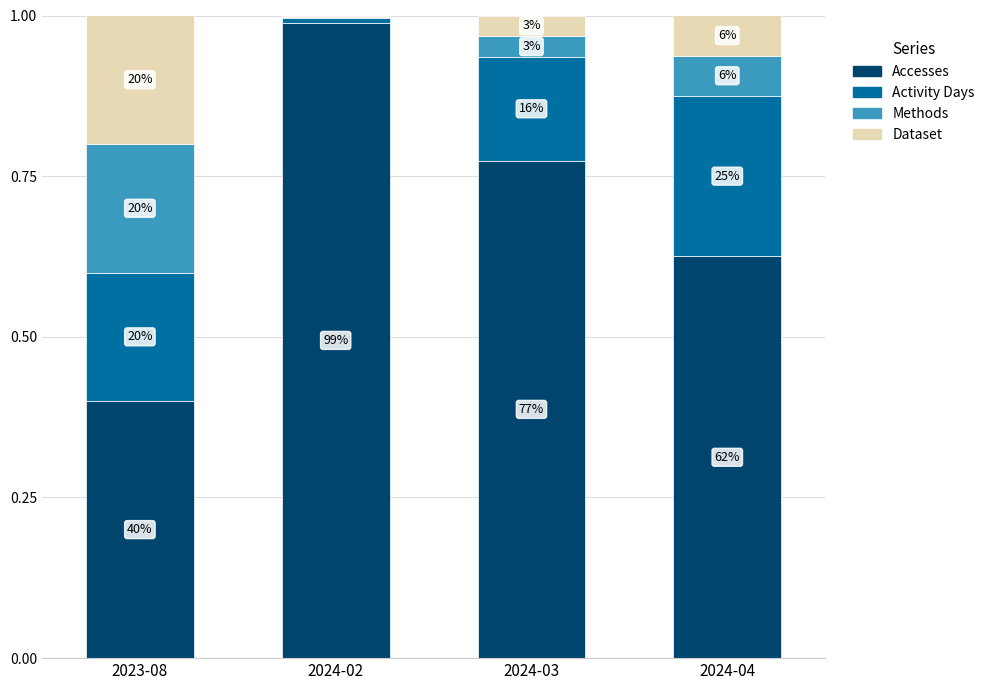

What is the sum of the Methods values at 2023-08 and 2024-04?

0.3